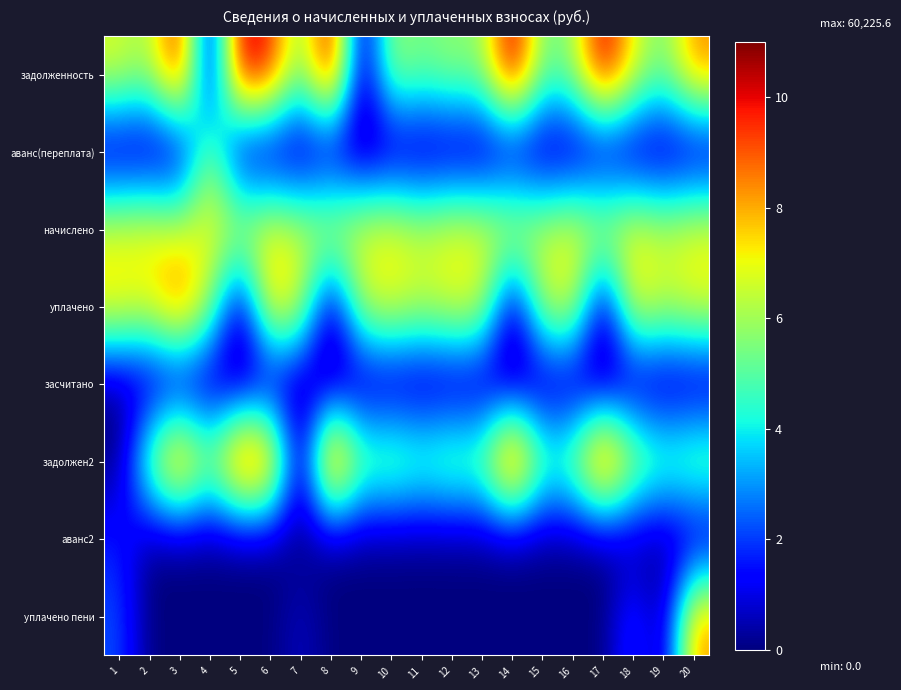

At which category is the sum across all series the highest?

20